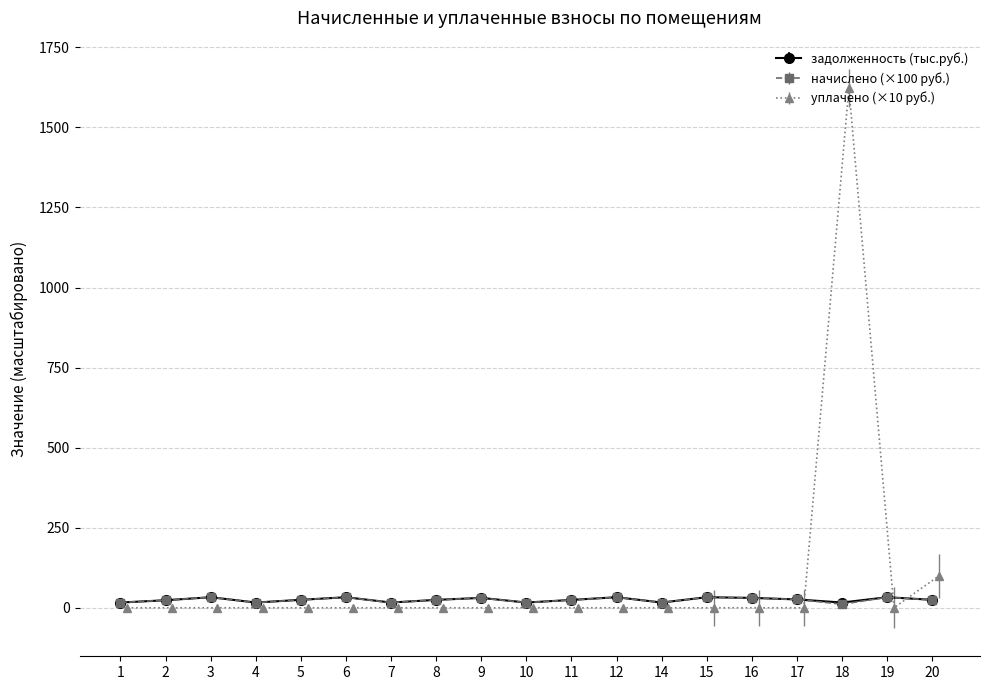

Rank the categories by уплачено value from lowest to highest.

1, 2, 3, 4, 5, 6, 7, 8, 10, 11, 12, 14, 15, 16, 17, 19, 9, 20, 18